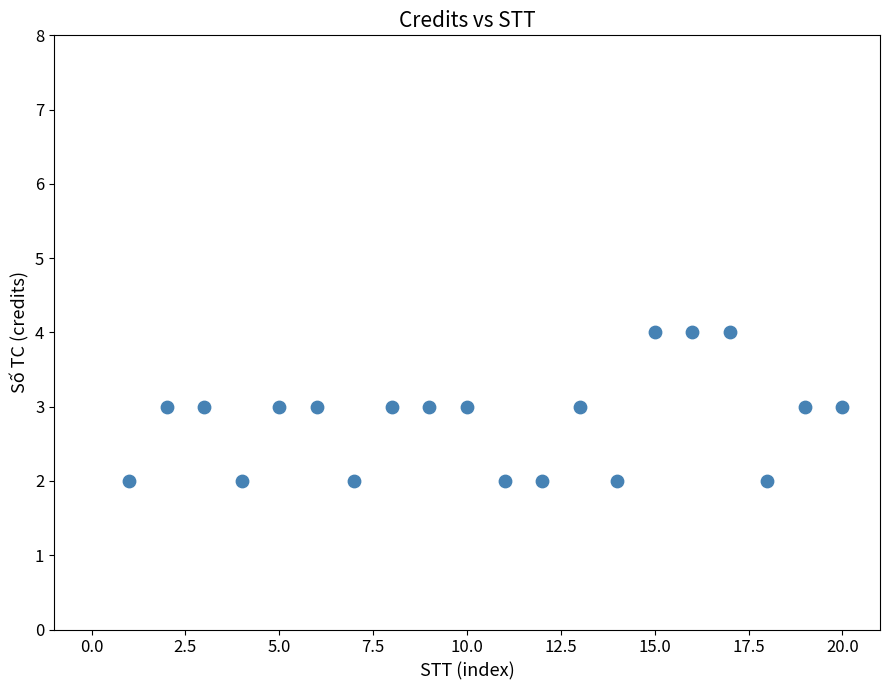

What is the range of X values (max minus min)?

19